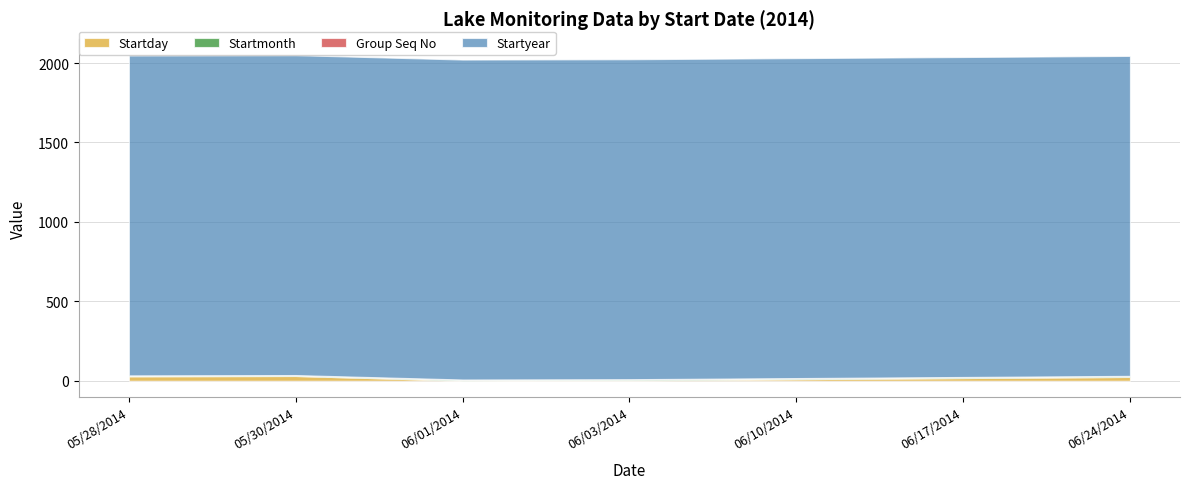

List the labels in order of Startyear value, smallest first.

05/28/2014, 05/30/2014, 06/01/2014, 06/03/2014, 06/10/2014, 06/17/2014, 06/24/2014